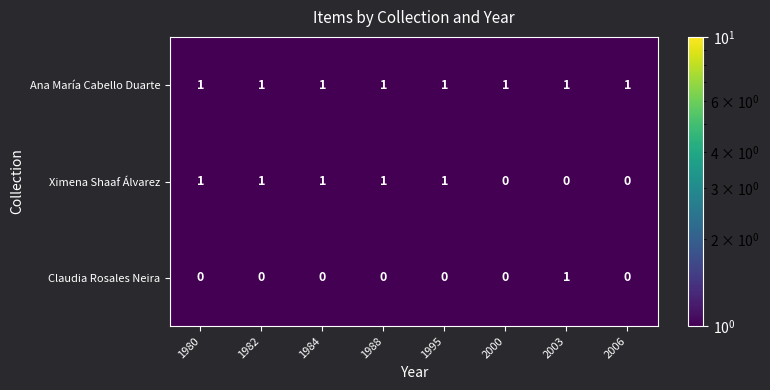

Count the Ximena Shaaf Álvarez values in the range 0 to 1.

8